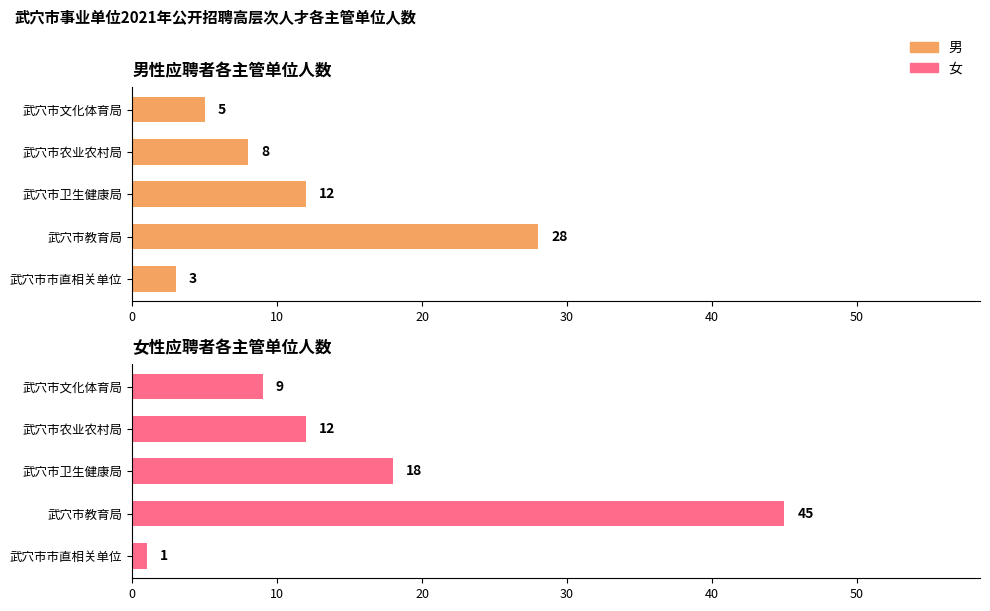

Rank the series by their average value, from highest to lowest.

女, 男